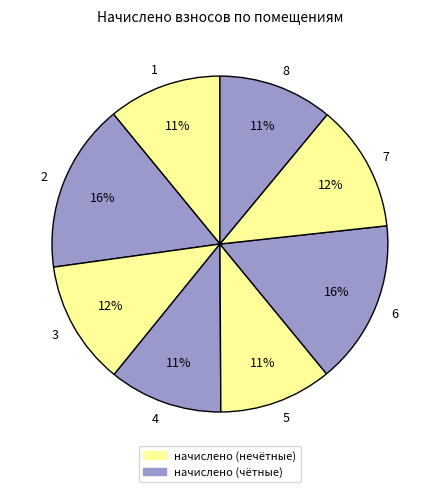

Does 5 represent more than half of the total?

No